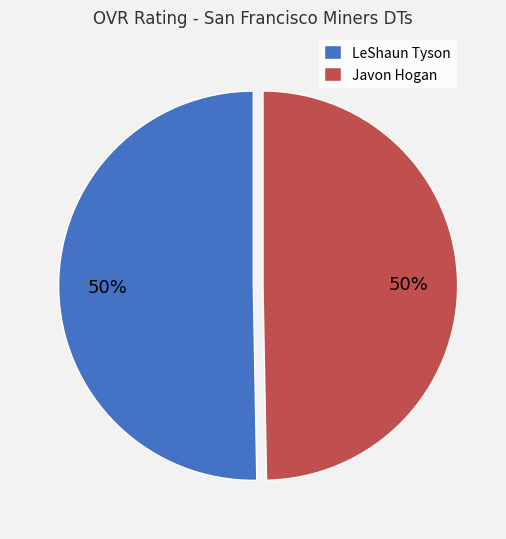

Combined, do LeShaun Tyson and Javon Hogan account for over 50%?

Yes